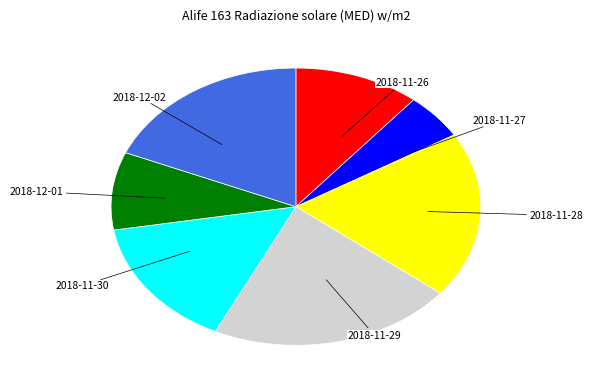

Does 2018-12-02 account for over 50% of the chart?

No